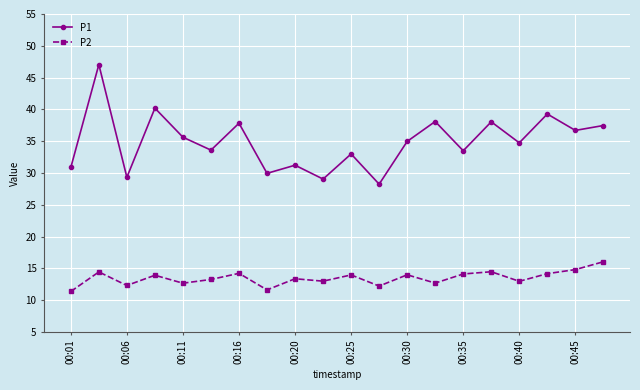

What is the highest value of the P2 series?

16.1